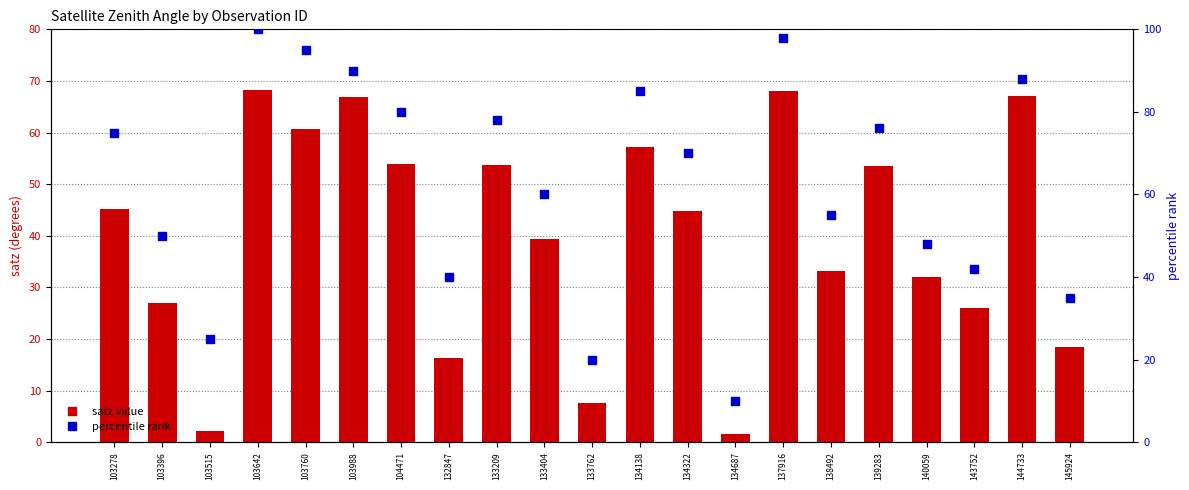

Which series contains the highest Y value?

percentile rank